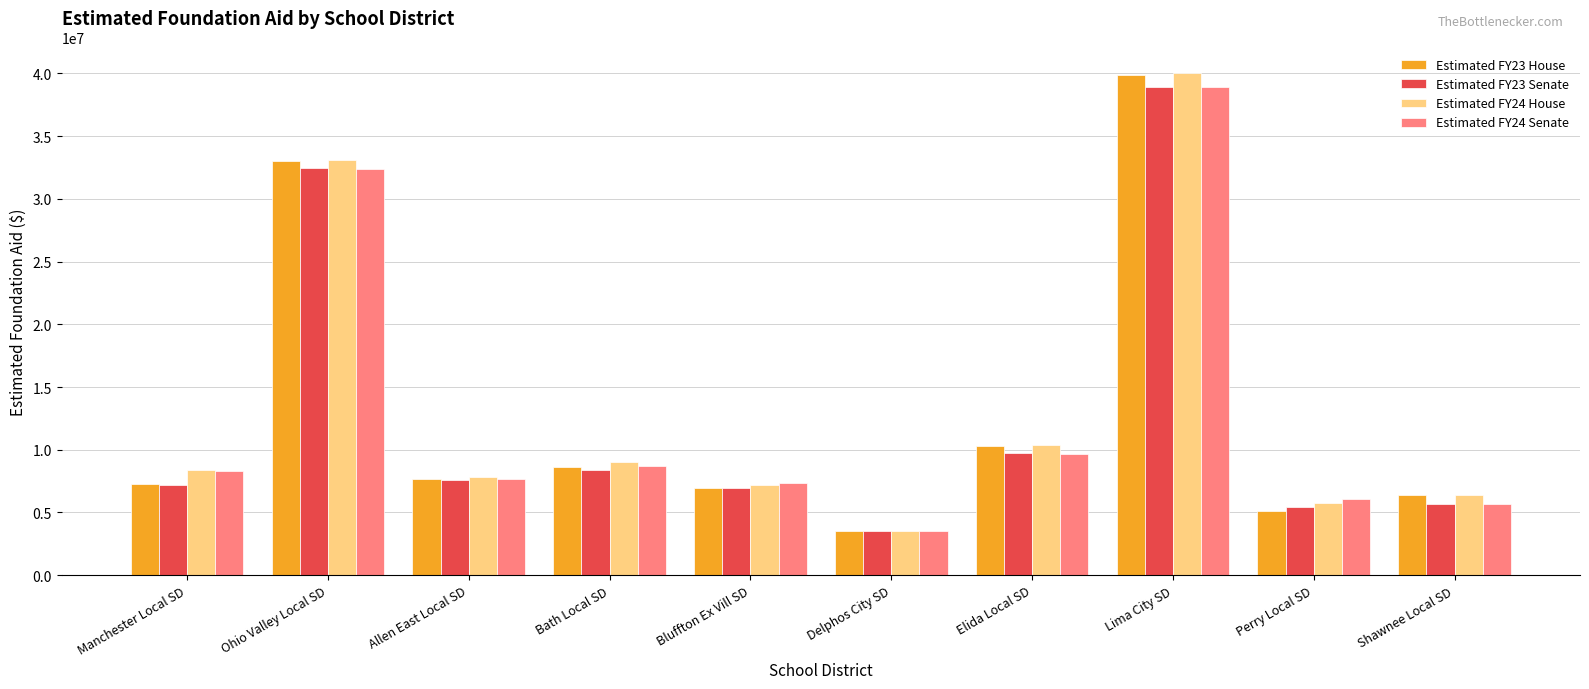

What are all the series names shown in the legend?

Estimated FY23 House, Estimated FY23 Senate, Estimated FY24 House, Estimated FY24 Senate